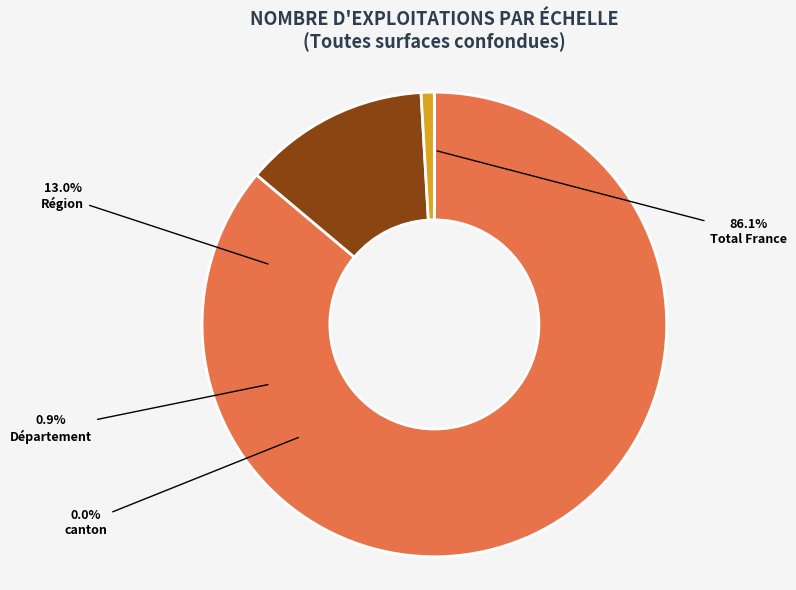

What percentage is the Région slice, to the nearest percent?

13%